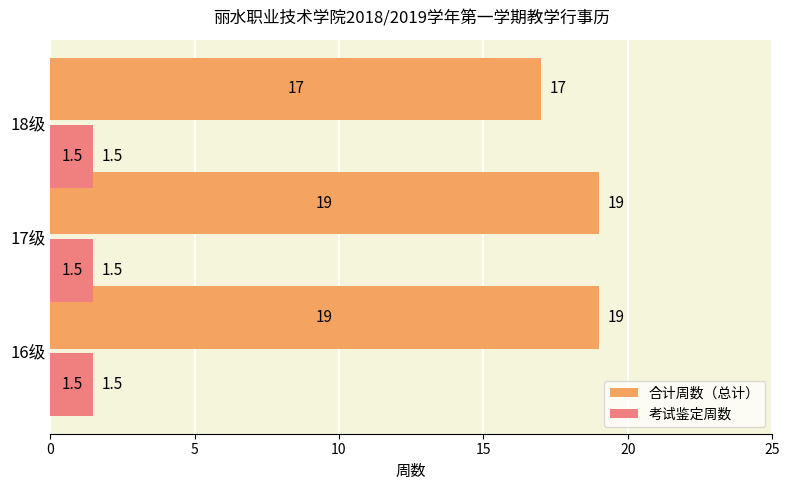

Which series has the largest range (max minus min)?

合计周数（总计）